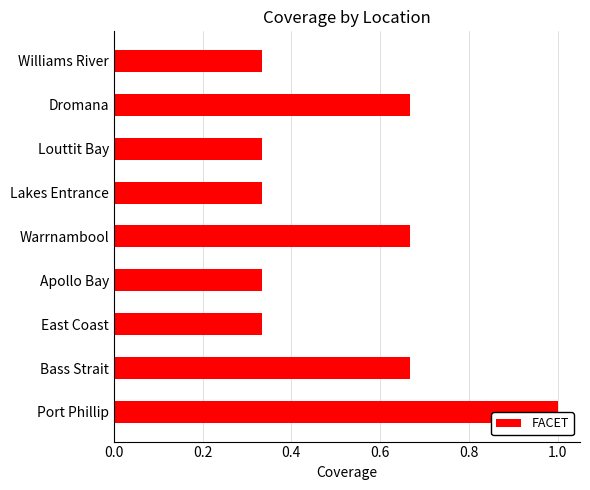

Between Bass Strait and Williams River, which is larger?

Bass Strait